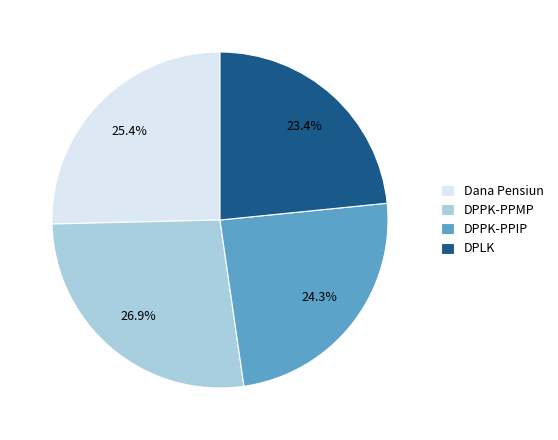

What percentage do DPPK-PPIP and Dana Pensiun together represent?

49.7%